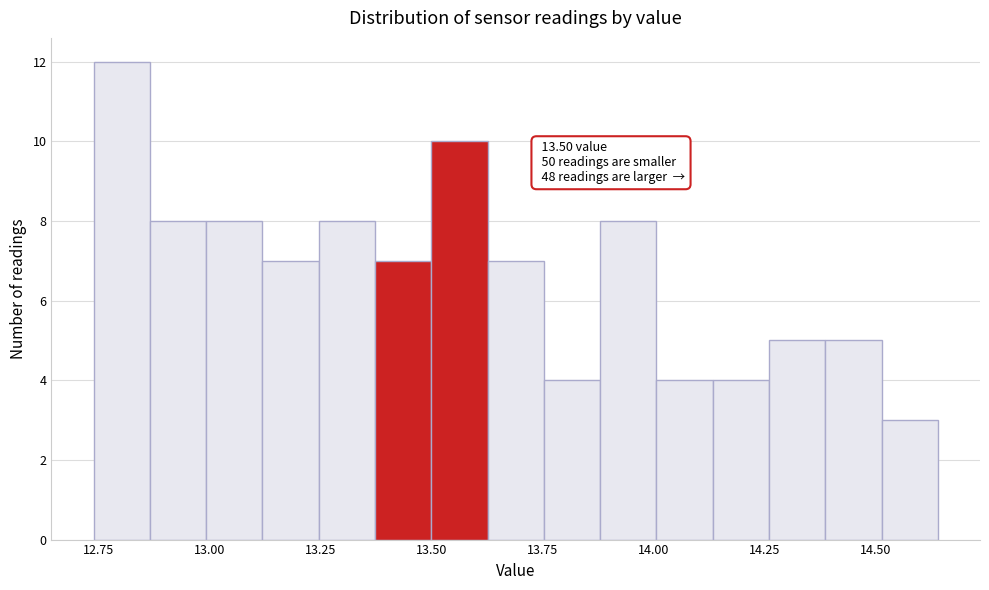

Around what value on the x-axis is the tallest bar? Give the approximate position of its centre, as read against the axis.

12.80